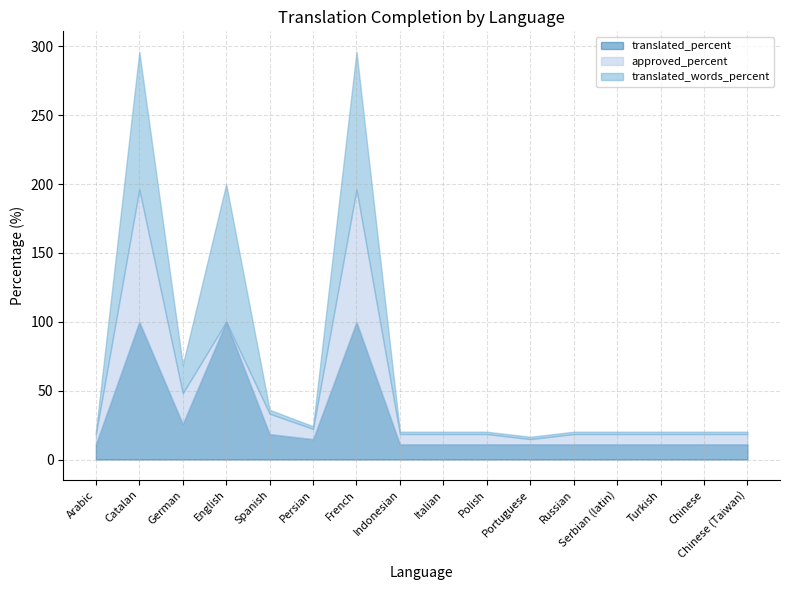

Reading right to left, list all the values displayed in this chart.

translated_percent: Chinese (Taiwan)=11.1	Chinese=11.1	Turkish=11.1	Serbian (latin)=11.1	Russian=11.1	Portuguese=11.1	Polish=11.1	Italian=11.1	Indonesian=11.1	French=100.0	Persian=14.8	Spanish=18.5	English=100.0	German=25.9	Catalan=100.0	Arabic=11.1
approved_percent: Chinese (Taiwan)=7.4	Chinese=7.4	Turkish=7.4	Serbian (latin)=7.4	Russian=7.4	Portuguese=3.7	Polish=7.4	Italian=7.4	Indonesian=7.4	French=96.2	Persian=7.4	Spanish=14.8	English=0.0	German=22.2	Catalan=96.2	Arabic=7.4
translated_words_percent: Chinese (Taiwan)=1.7	Chinese=1.7	Turkish=1.7	Serbian (latin)=1.7	Russian=1.7	Portuguese=1.7	Polish=1.7	Italian=1.7	Indonesian=1.7	French=100.0	Persian=2.0	Spanish=2.8	English=100.0	German=20.5	Catalan=100.0	Arabic=1.7